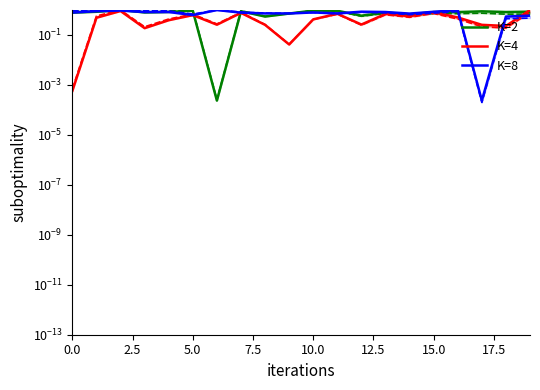

Which series has the largest range (max minus min)?

K=2